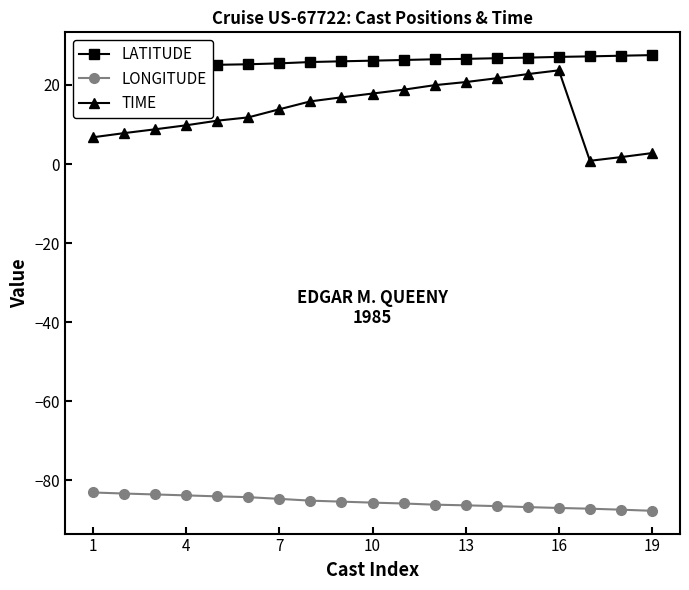

What is the lowest value of the LONGITUDE series?

-87.7